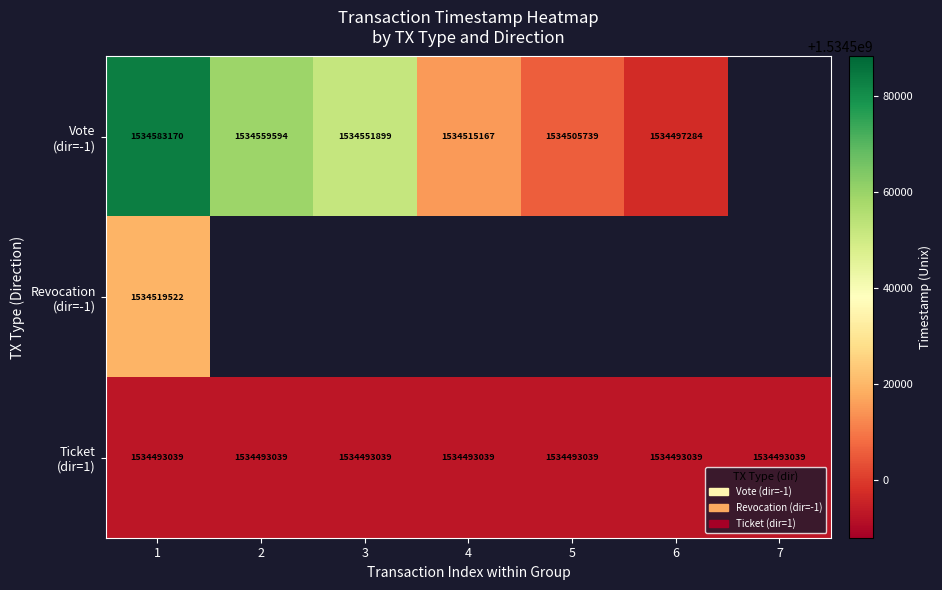

What is the difference between the highest and lowest values at 6?

4245.0